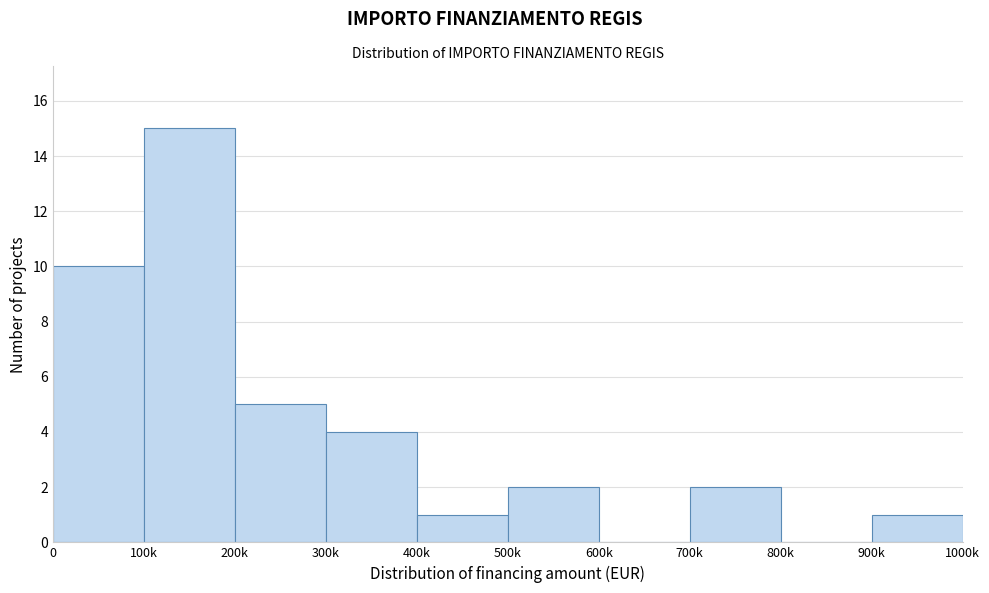

Reading left to right, transcribe all the data shown in this chart.

0=10	100k=15	200k=5	300k=4	400k=1	500k=2	600k=0	700k=2	800k=0	900k=1